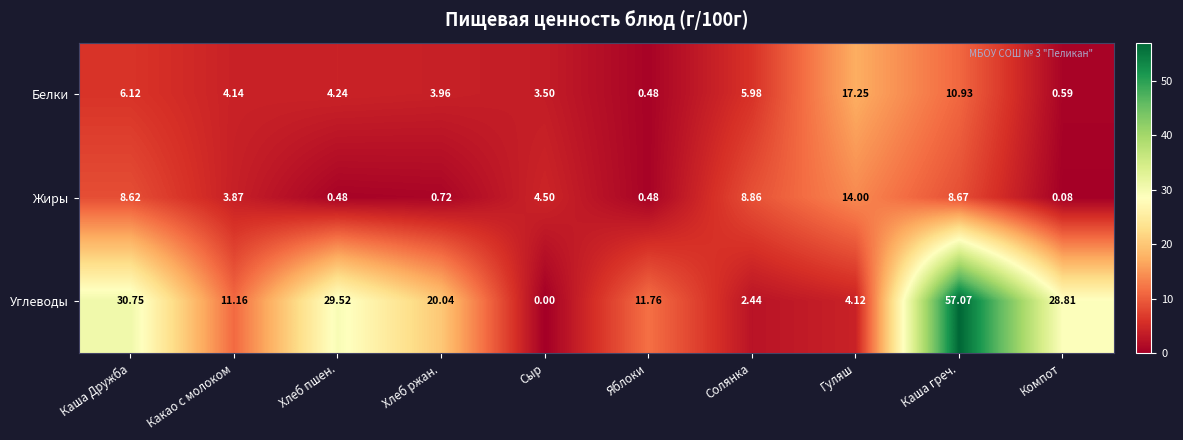

Which label corresponds to the smallest value in the chart?

Сыр